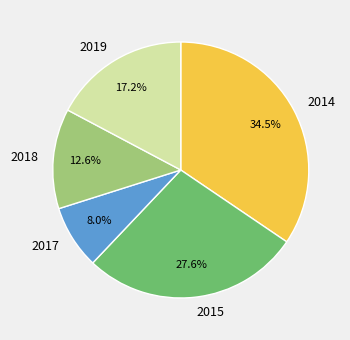

Is there a majority slice in this chart?

No